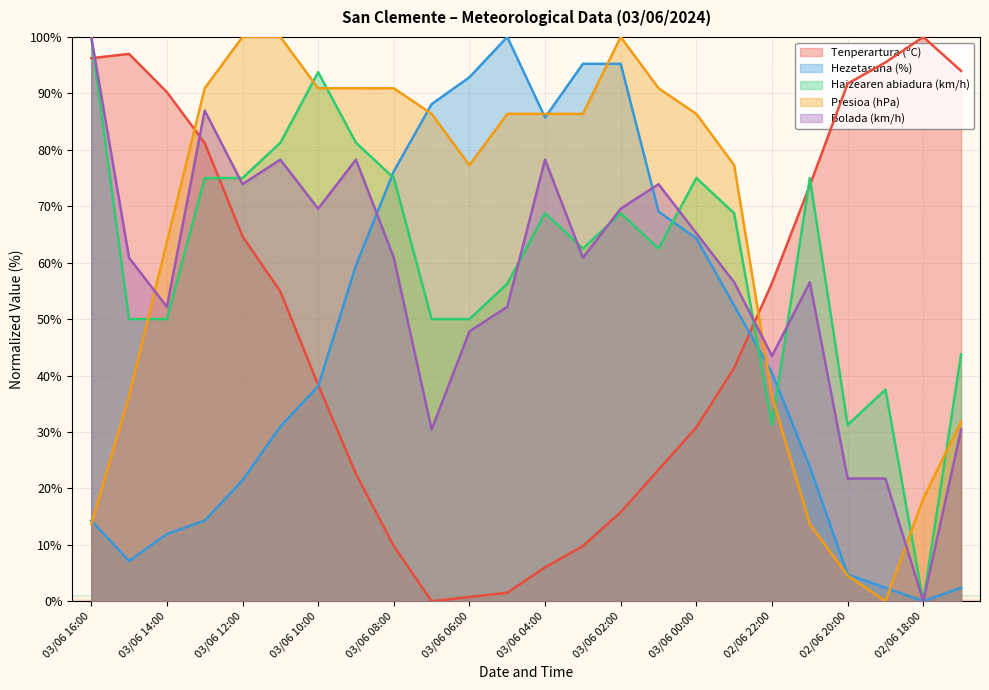

What is the difference between the maximum and minimum values in the Presioa (hPa) series?

100.0